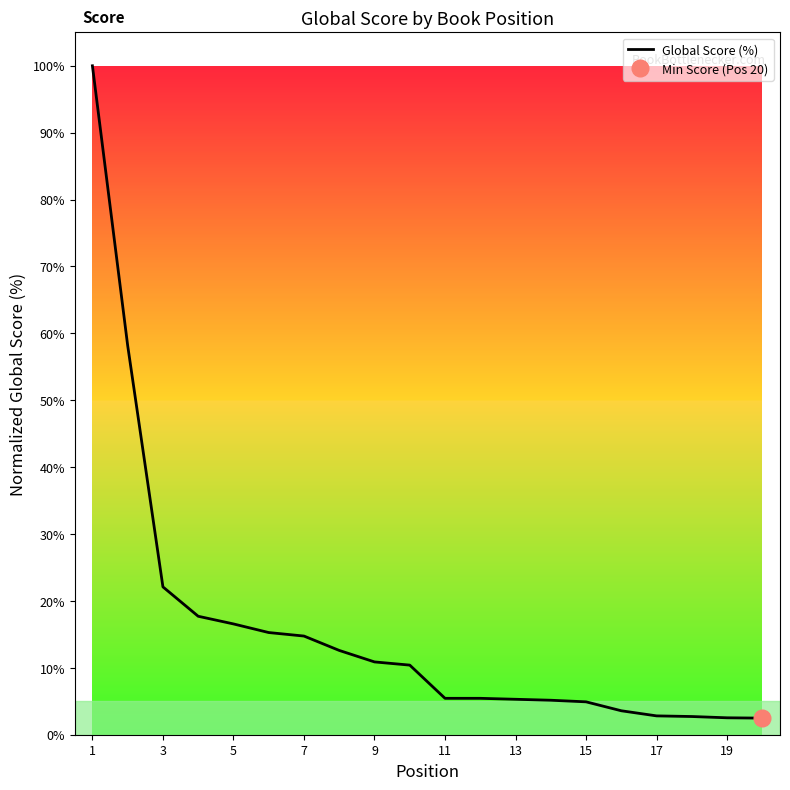

The value of Global Score (%) at 9 is 10.9. True or false?

True